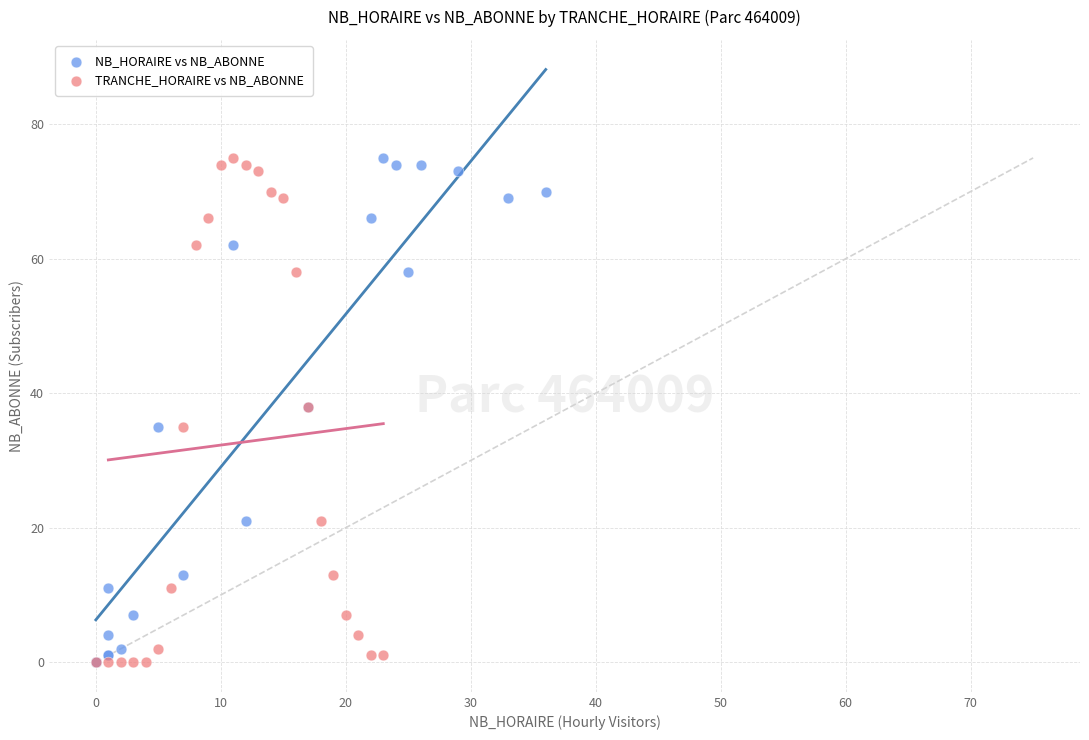

What are all the series names shown in the legend?

NB_HORAIRE vs NB_ABONNE, TRANCHE_HORAIRE vs NB_ABONNE